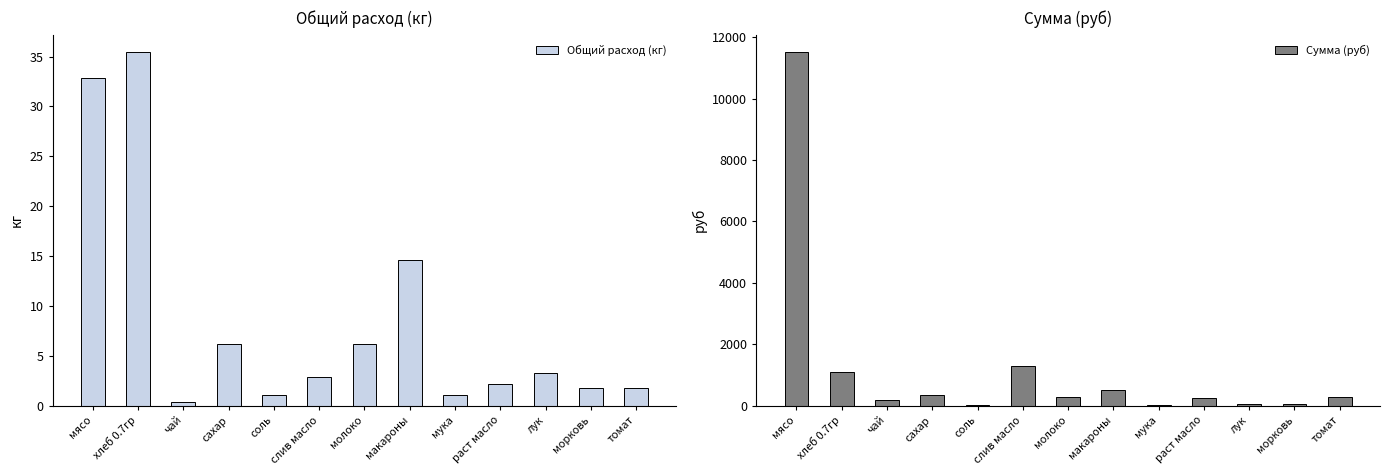

What is the difference between the second highest and minimum values in the Общий расход (кг) series?

32.5